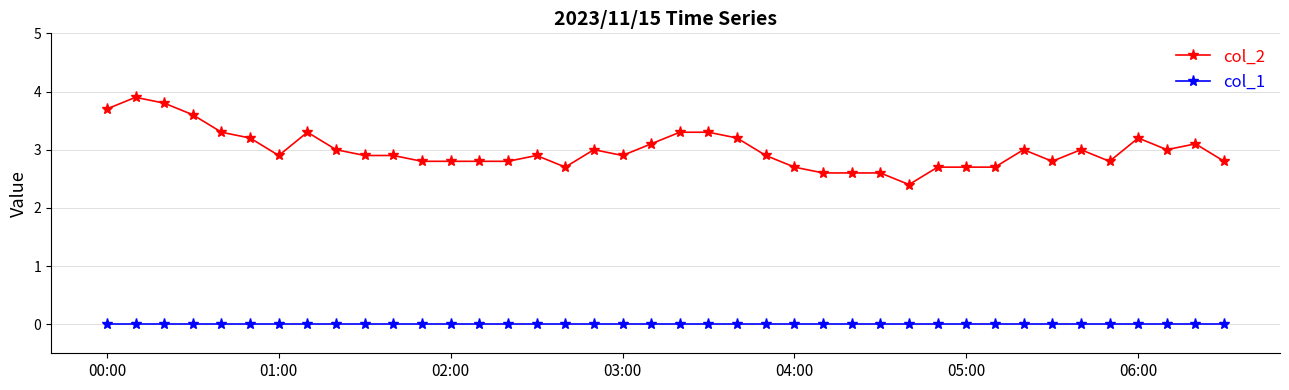

What is the maximum value shown in the chart?

3.9